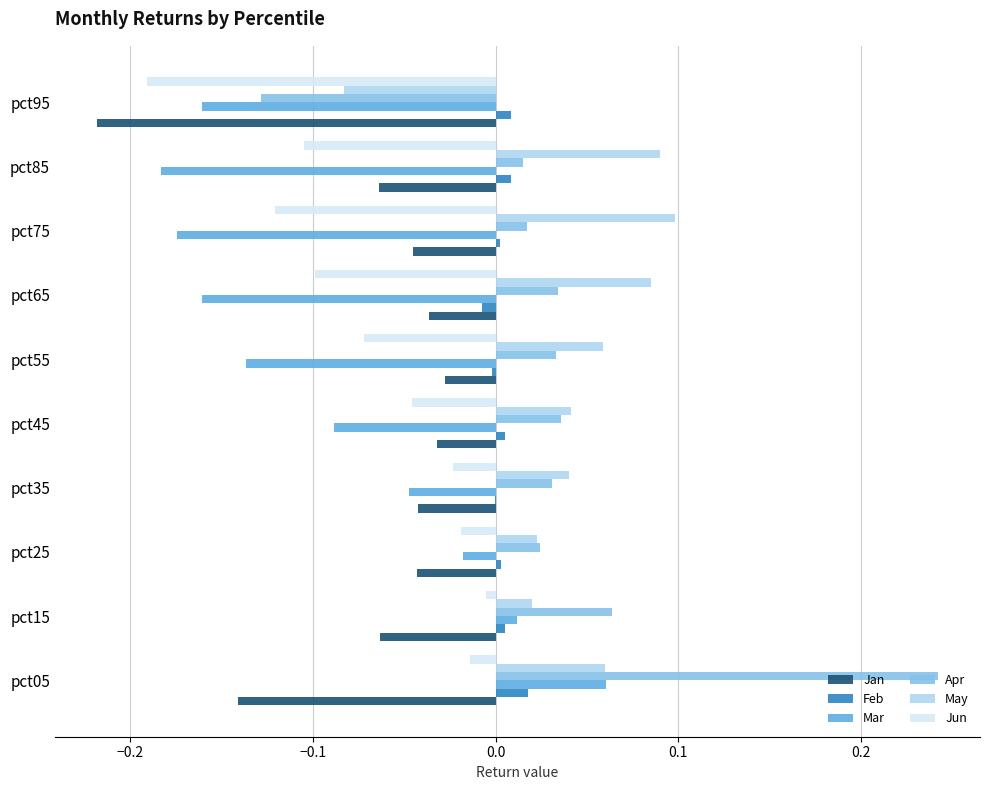

Is the value of Apr at pct75 greater than the value of Jun at pct85?

Yes